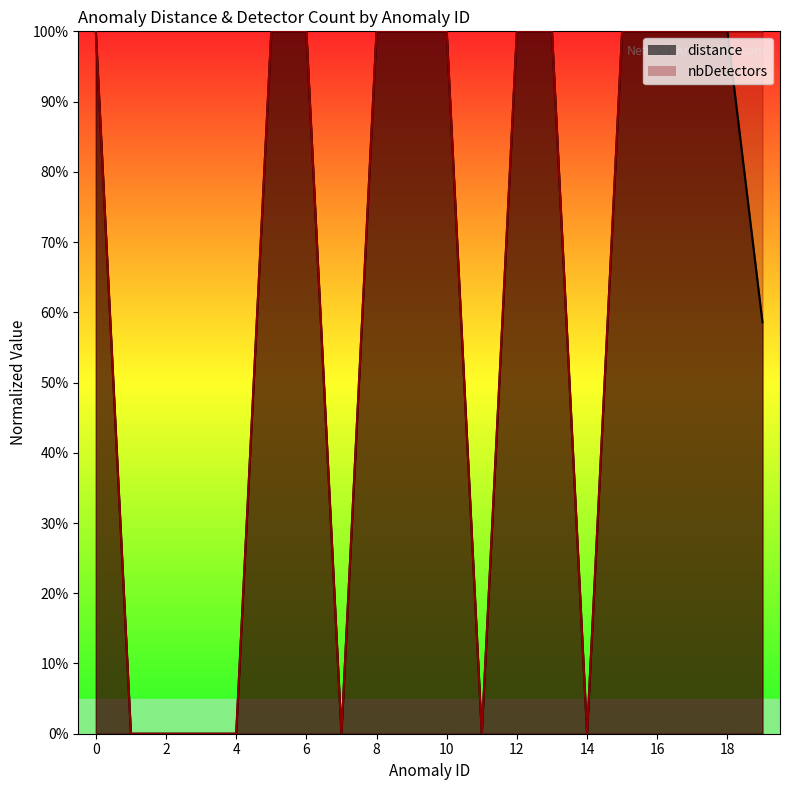

How many interior local valleys does the distance series have?

3